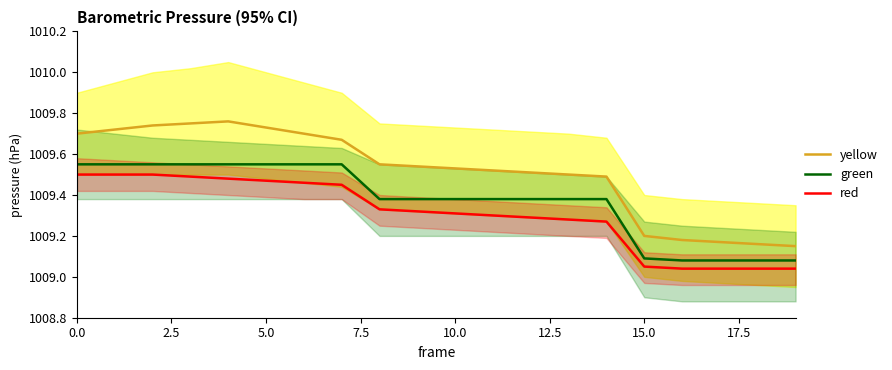

How many lines are shown in the chart?

3